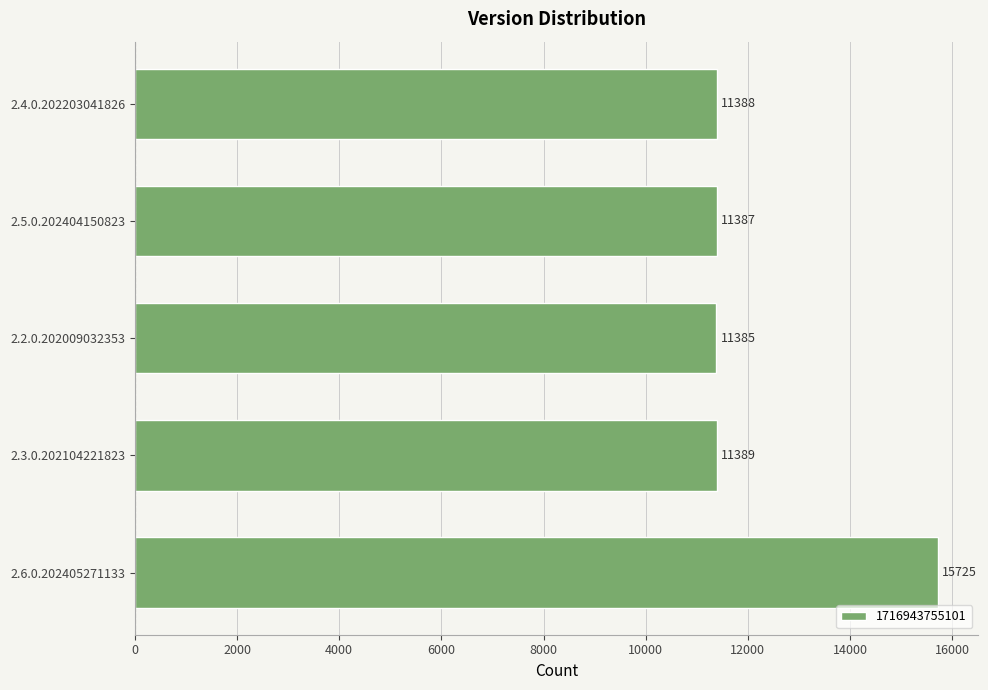

Rank the categories by value from highest to lowest.

2.6.0.202405271133, 2.3.0.202104221823, 2.4.0.202203041826, 2.5.0.202404150823, 2.2.0.202009032353